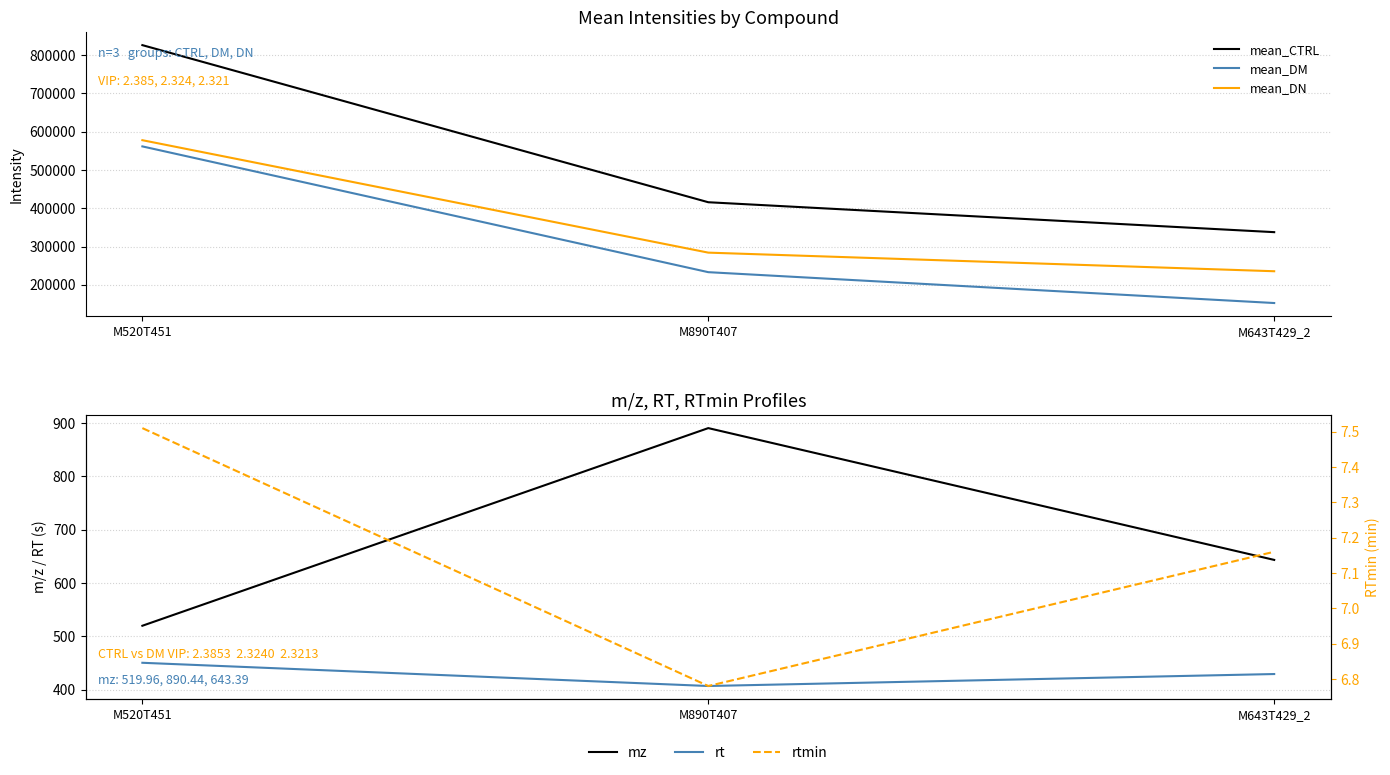

What is the value of the mean_DM point at the 3rd from the left?

152595.9